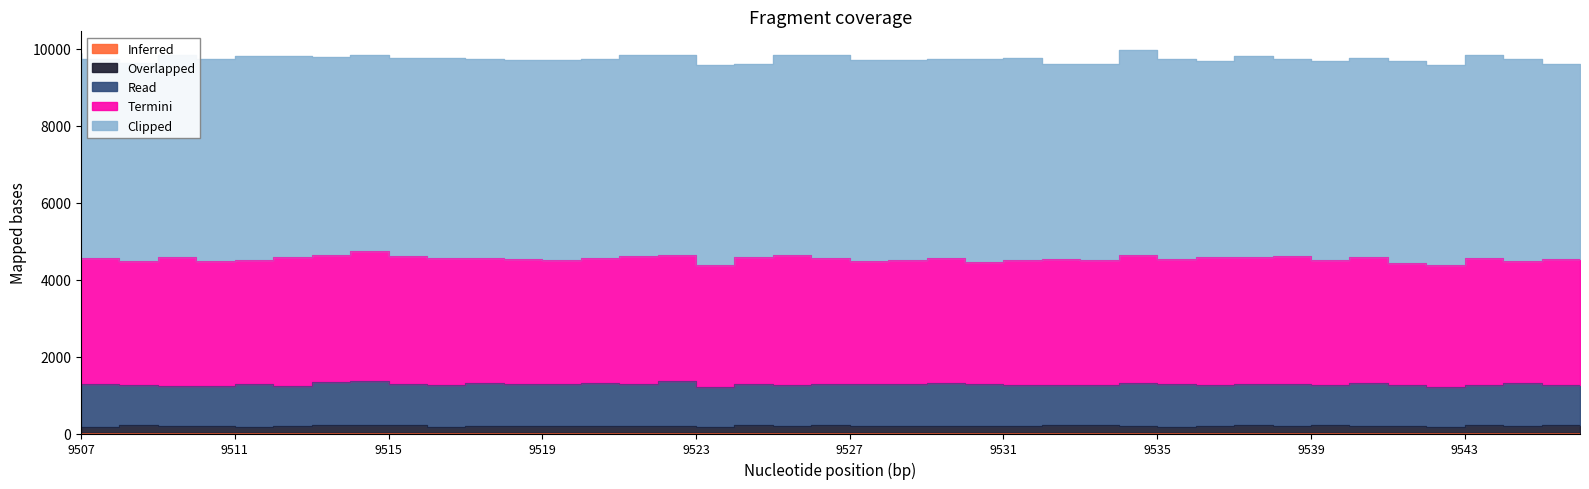

At which category is the sum across all series the highest?

9535